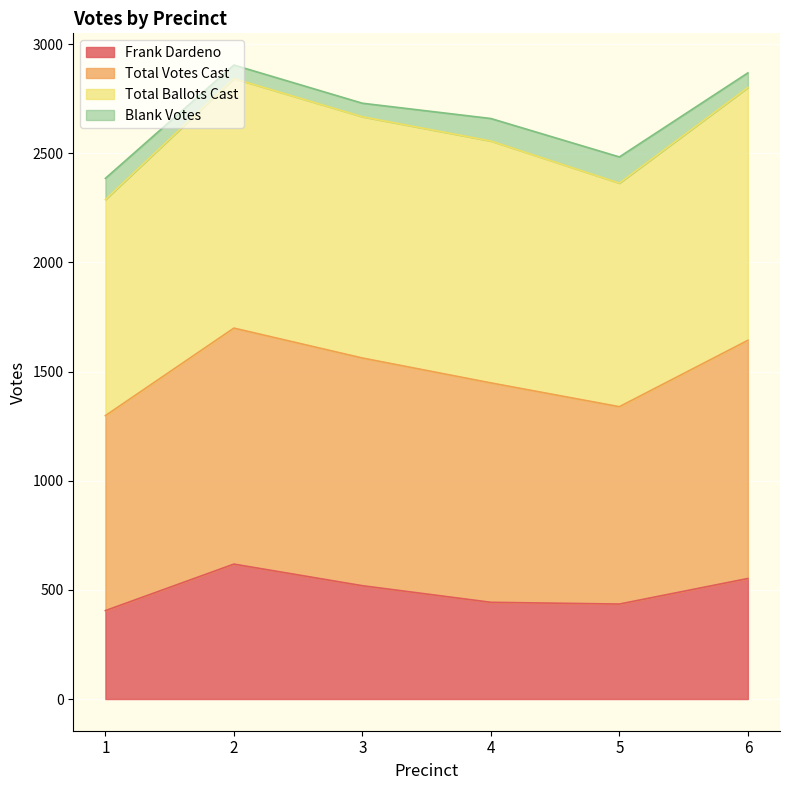

At which label does Total Votes Cast reach its peak?

2